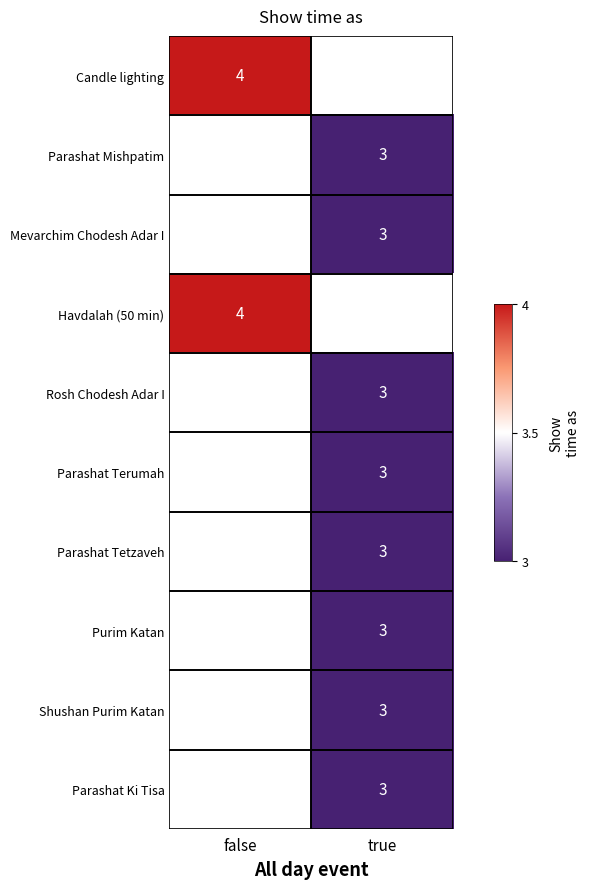

The Shushan Purim Katan series shows 1 at true. True or false?

False